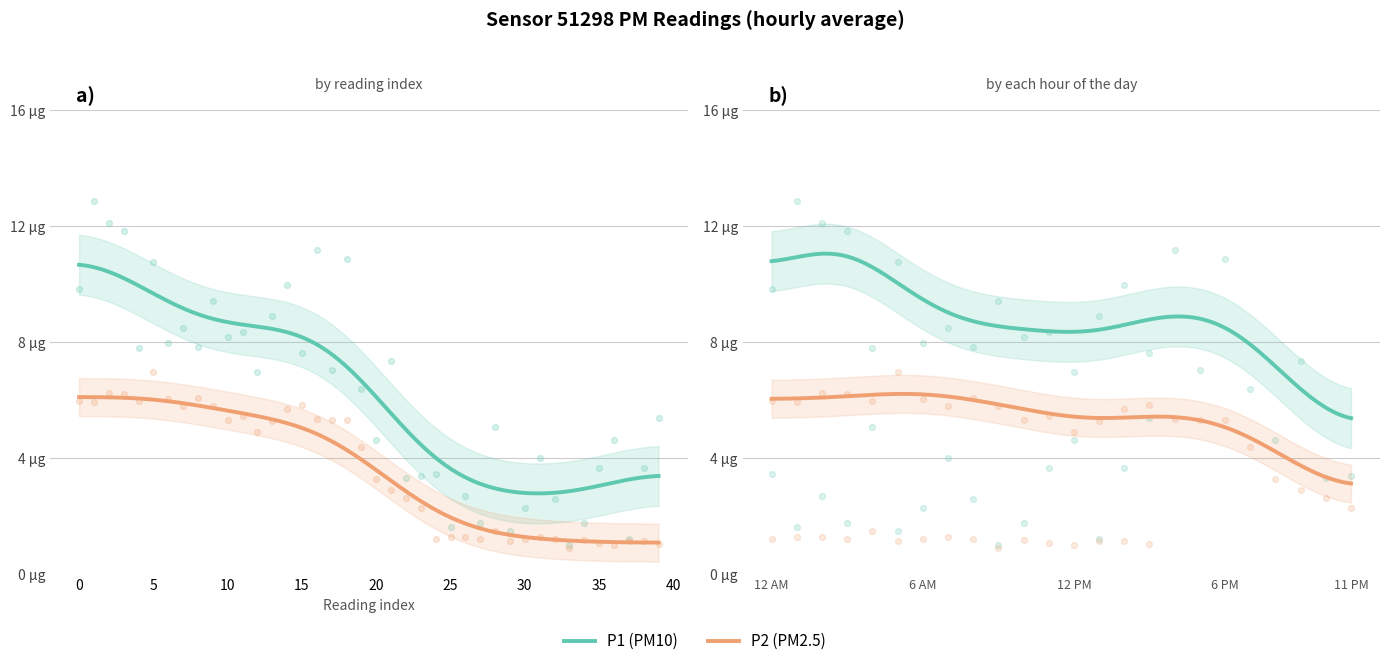

At which category is the sum across all series the highest?

02:00